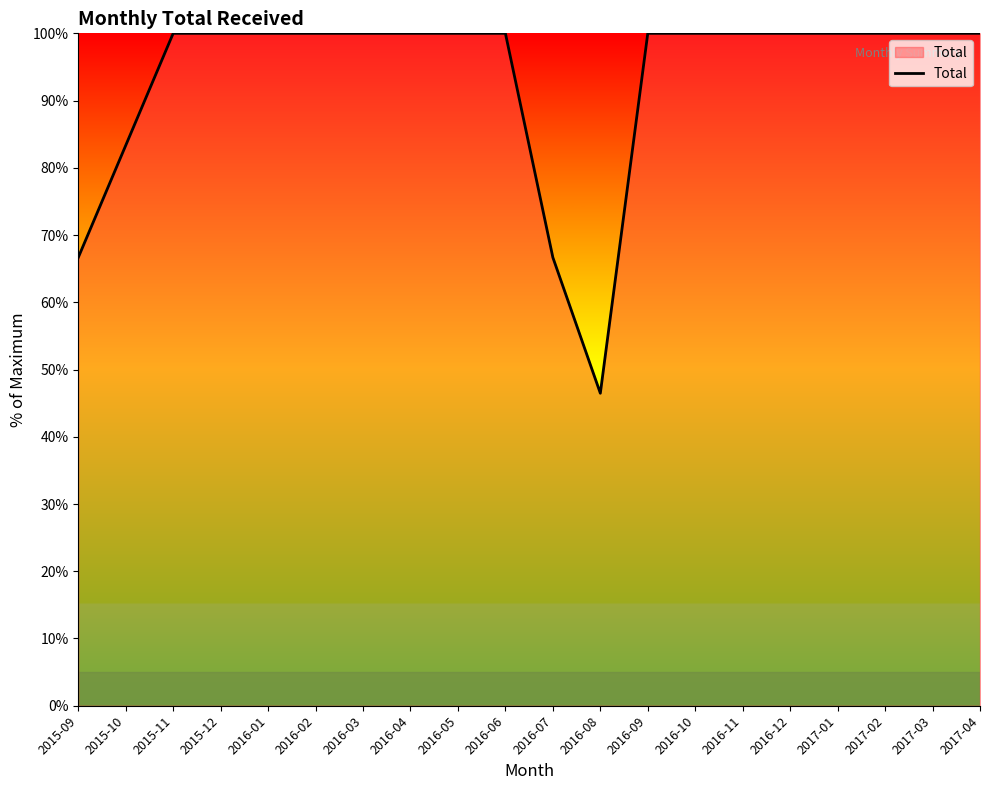

What is the ratio of the value at 2016-03 to the value at 2016-02?

1.0